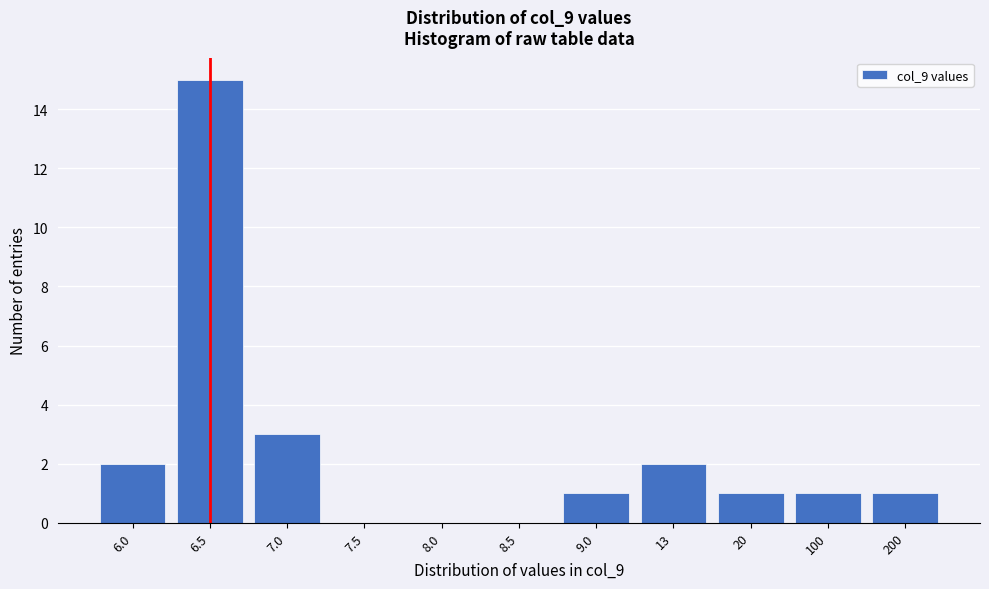

Reading left to right, list all the values displayed in this chart.

6.0=2	6.5=15	7.0=3	7.5=0	8.0=0	8.5=0	9.0=1	13=2	20=1	100=1	200=1